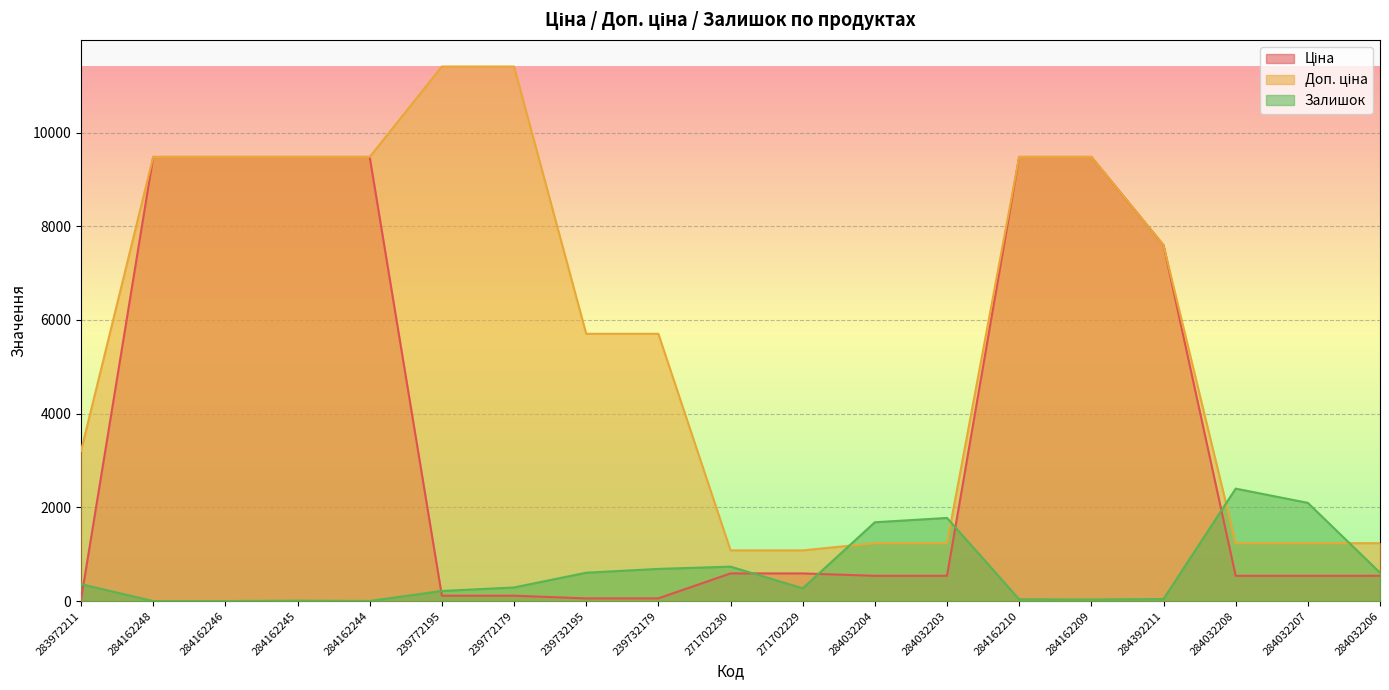

Which series has the largest total across all categories?

Доп. ціна